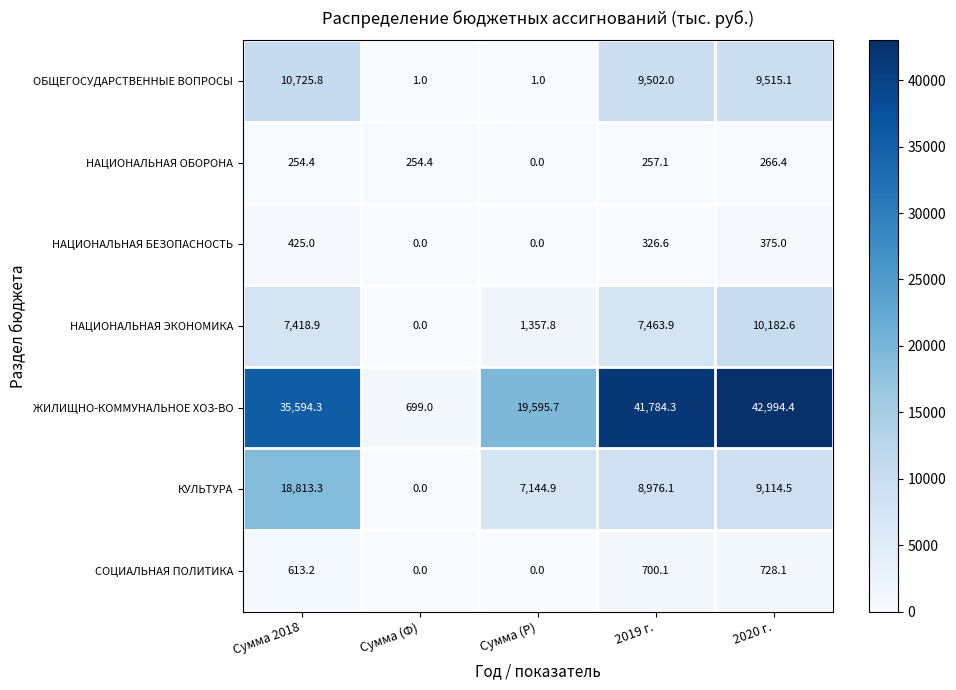

How many data points in СОЦИАЛЬНАЯ ПОЛИТИКА are less than 613?

2